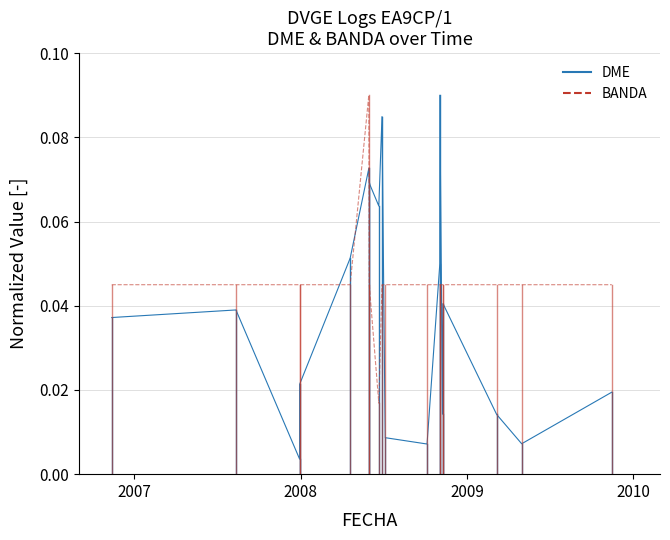

What are all the series names shown in the legend?

DME, BANDA